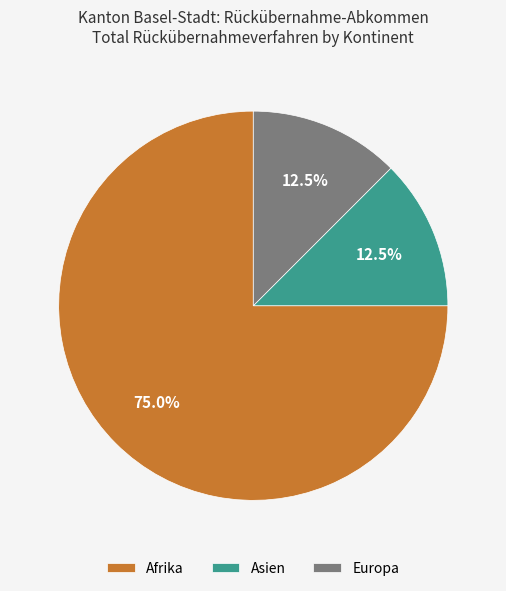

How many slices are in this pie chart?

3